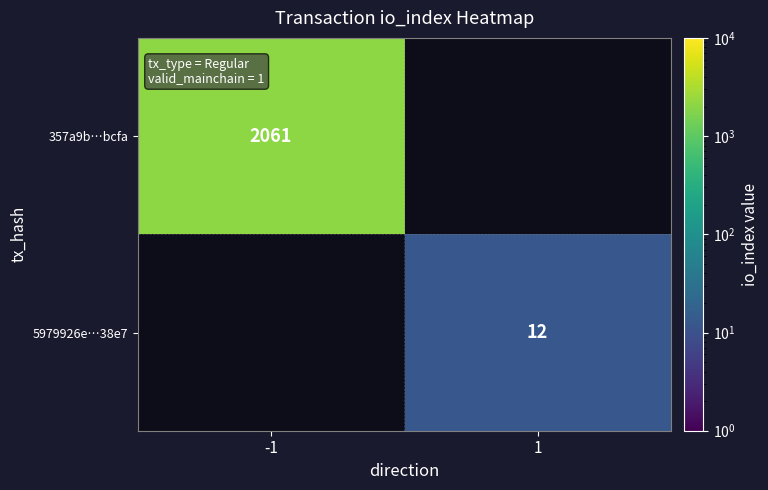

At how many categories does at least one series exceed 1446?

1